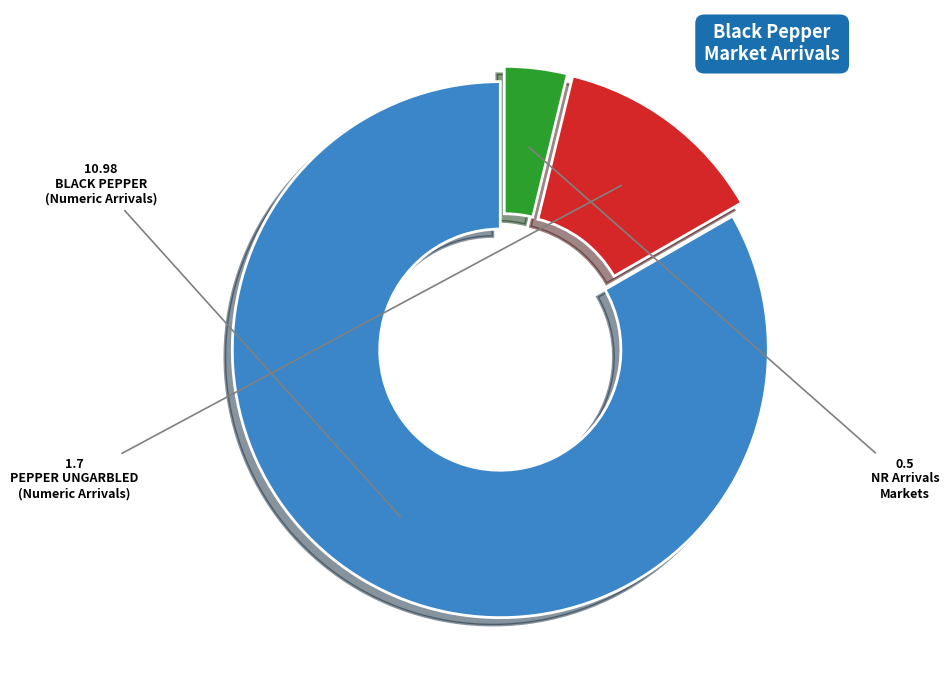

Does any single category account for the majority?

Yes